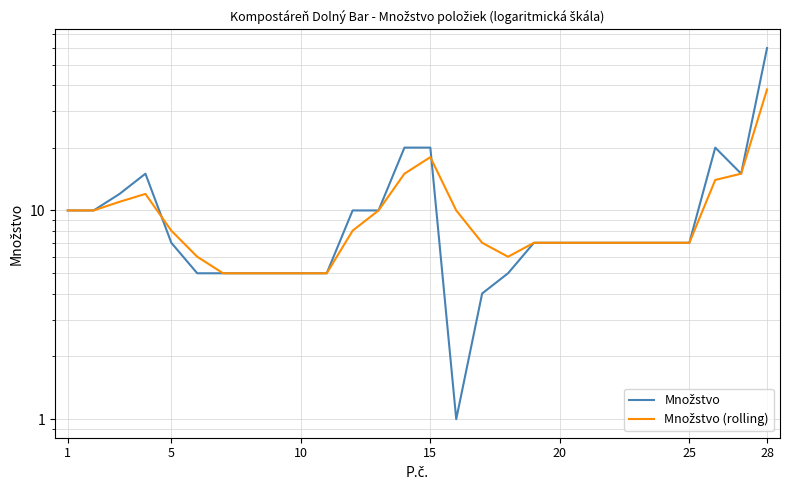

At 5, list the series in order from smallest to largest.

Množstvo, Množstvo (rolling)